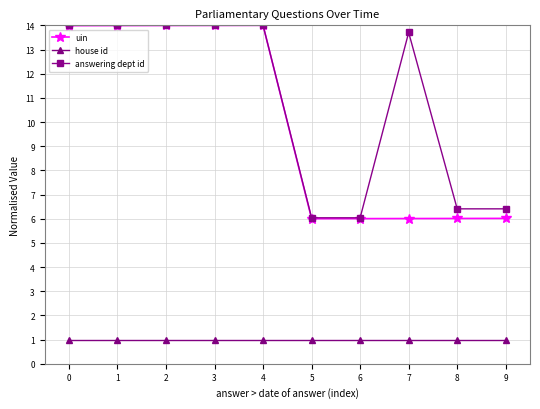

Reading left to right, transcribe all the data shown in this chart.

uin: 14.0	14.0	14.0	14.0	14.0	6.0	6.0	6.0	6.0	6.0
house id: 1.0	1.0	1.0	1.0	1.0	1.0	1.0	1.0	1.0	1.0
answering dept id: 14.0	14.0	14.0	14.0	14.0	6.0	6.0	13.7	6.4	6.4